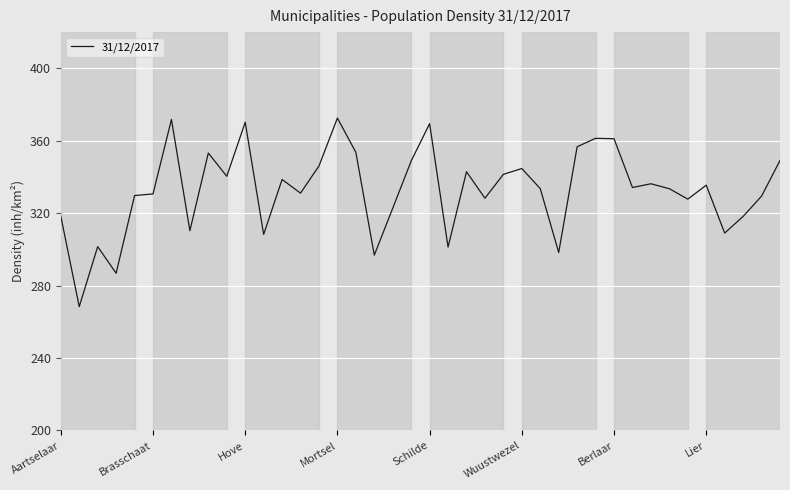

What is the average value?

332.8